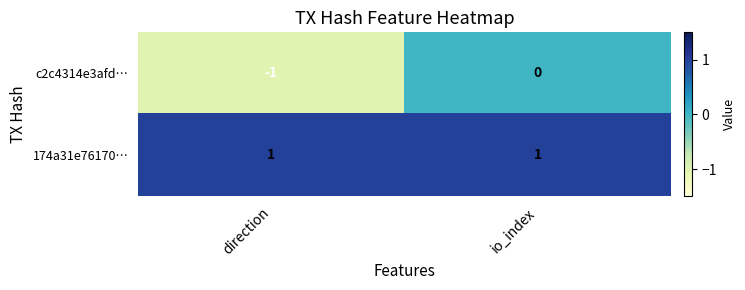

At io_index, list the series in order from smallest to largest.

c2c4314e3afd…, 174a31e76170…